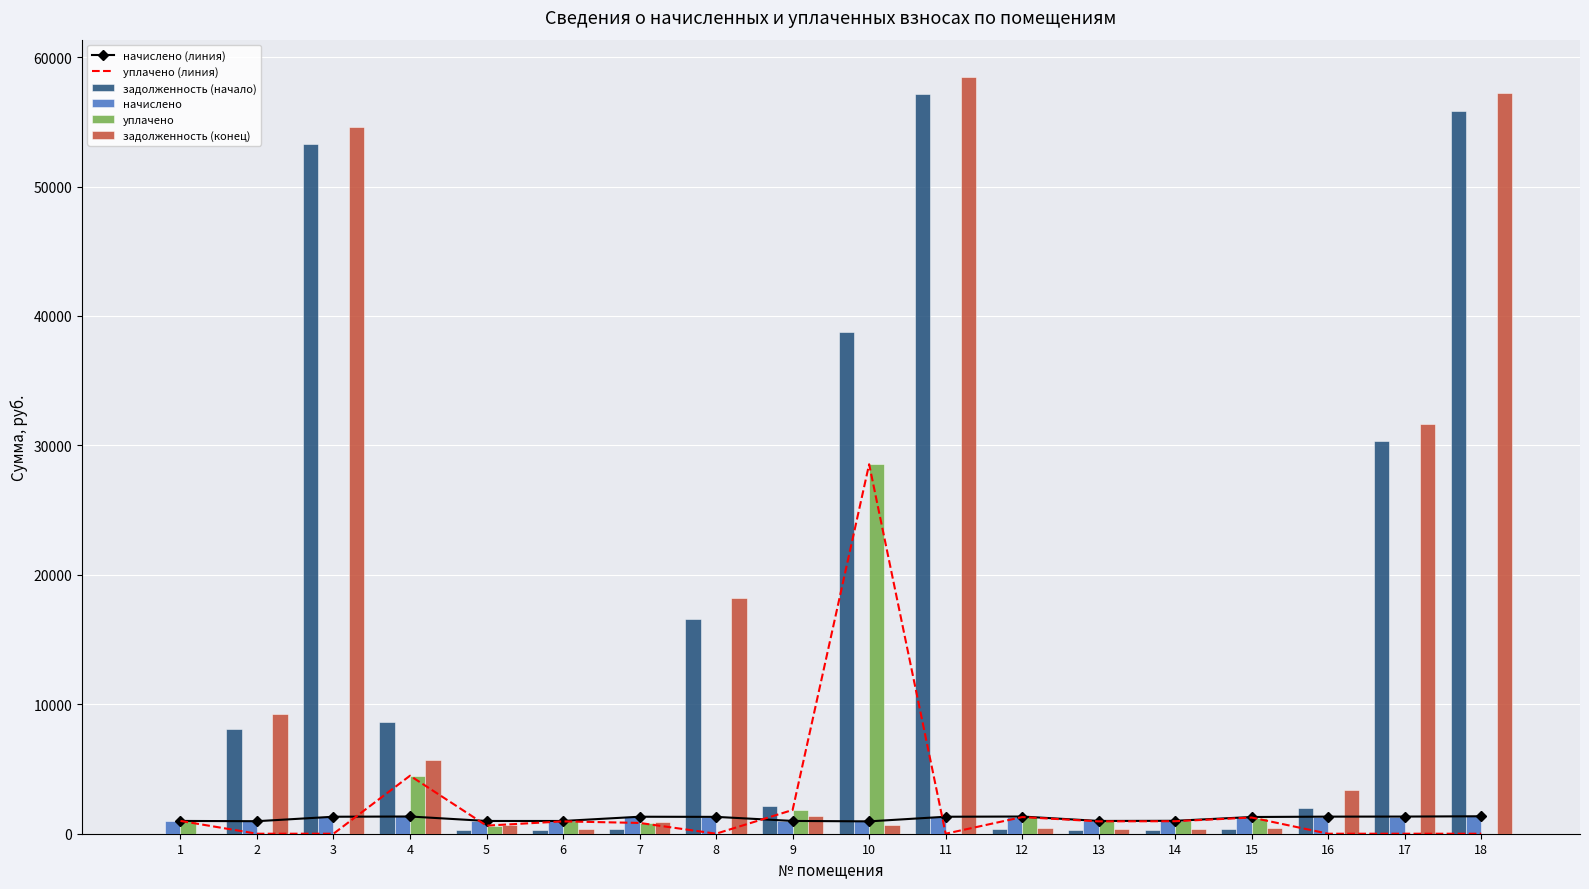

What is the greatest value displayed?

58427.1